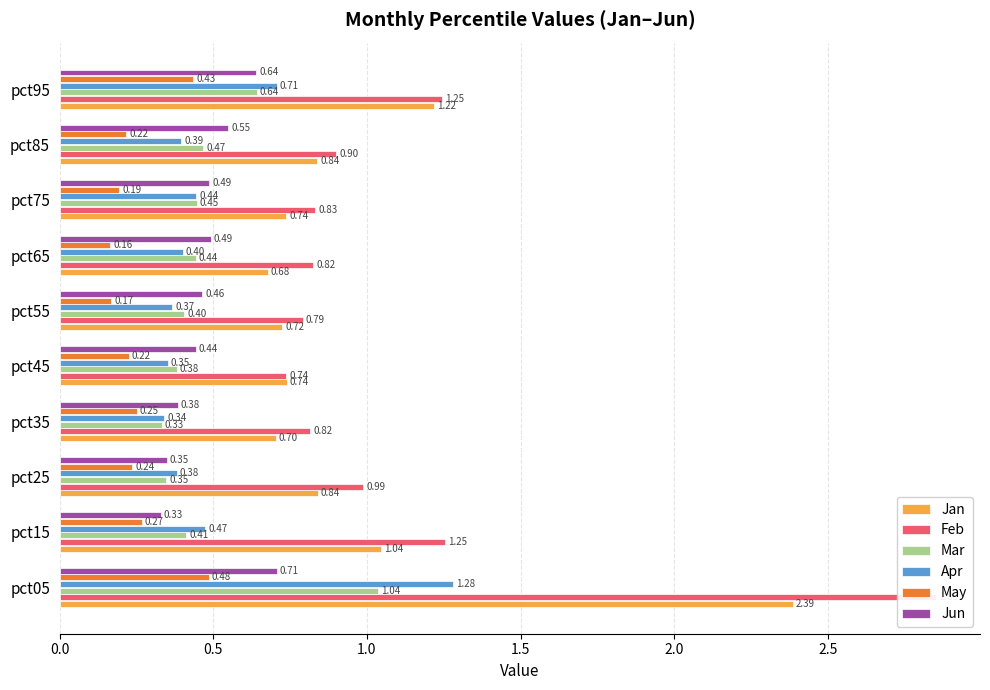

How many bars are there in each group?

6